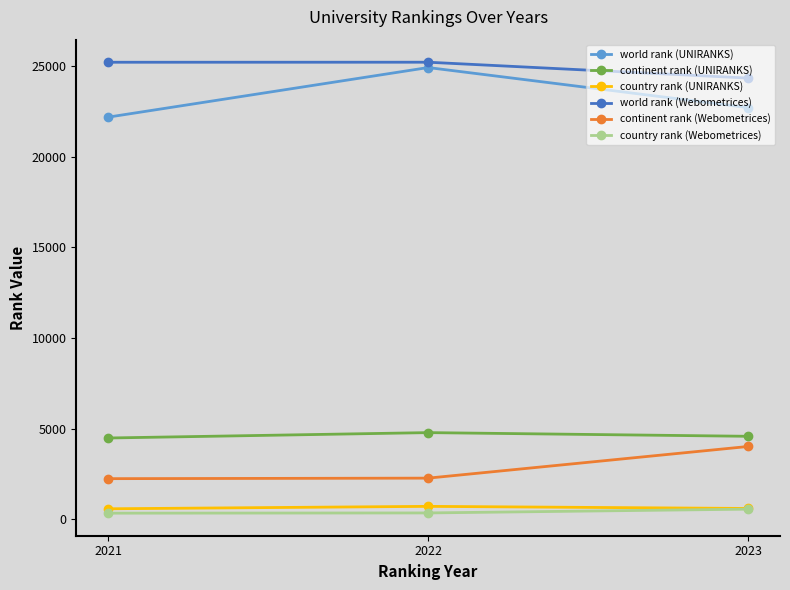

The continent rank (UNIRANKS) series shows 7700 at 2023. True or false?

False